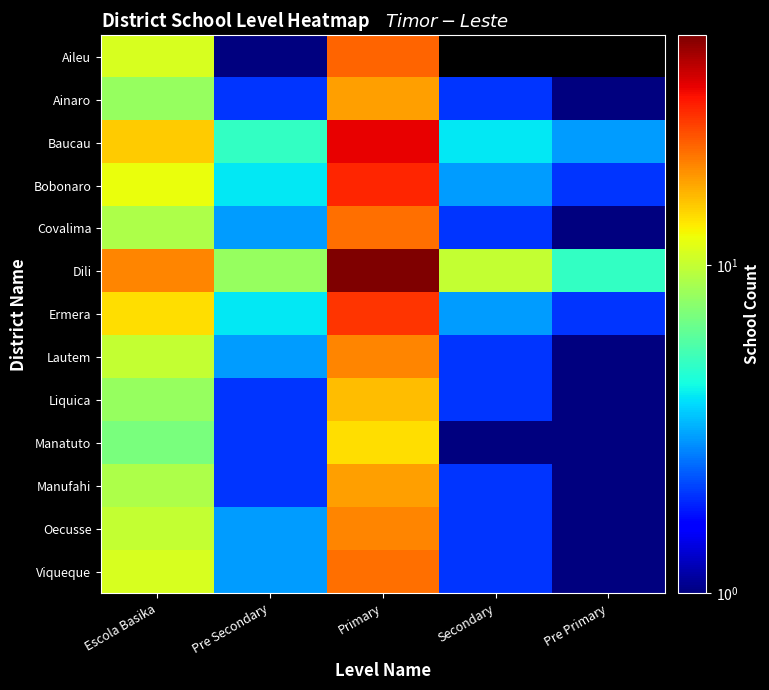

At how many categories does at least one series exceed 43?

1